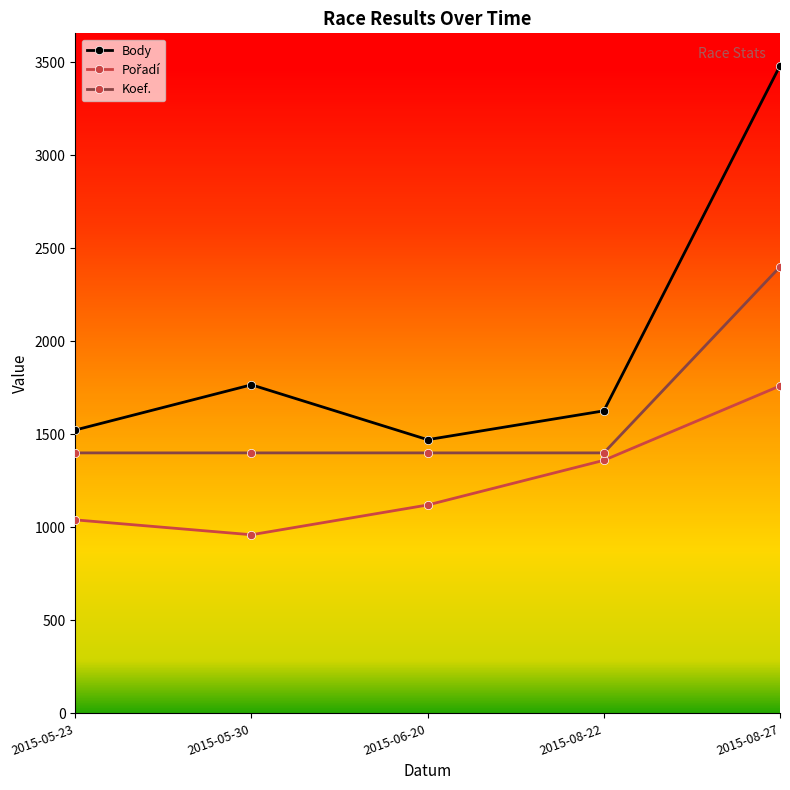

Which series has the widest spread of values?

Body